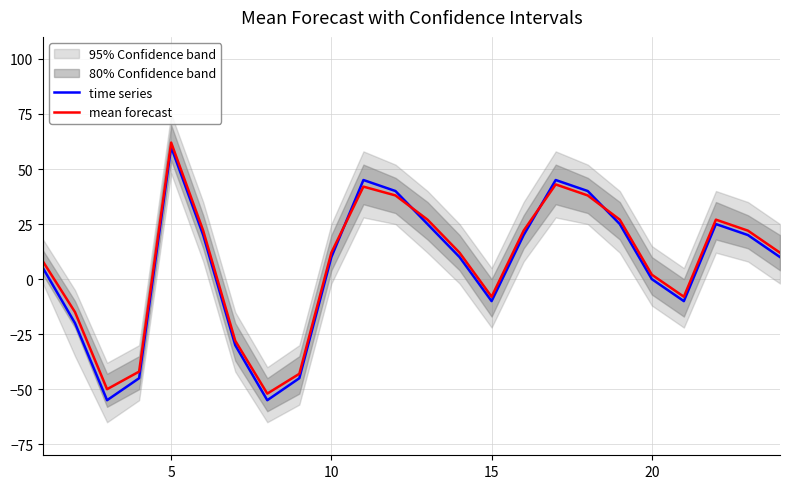

How many interior local peaks does the time series series have?

4